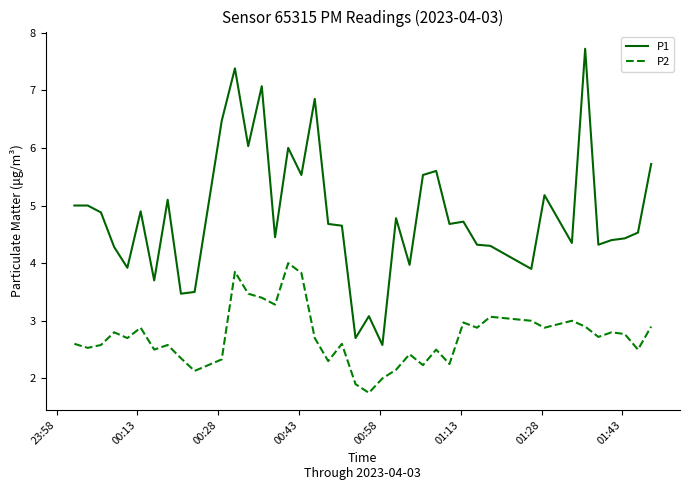

True or false: P2 and P1 intersect in this chart.

False